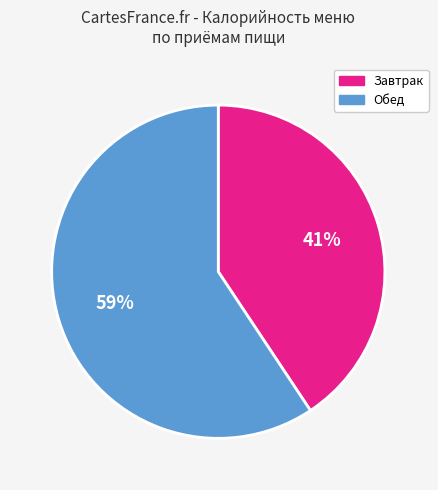

To the nearest percent, what is the average slice percentage?

50%